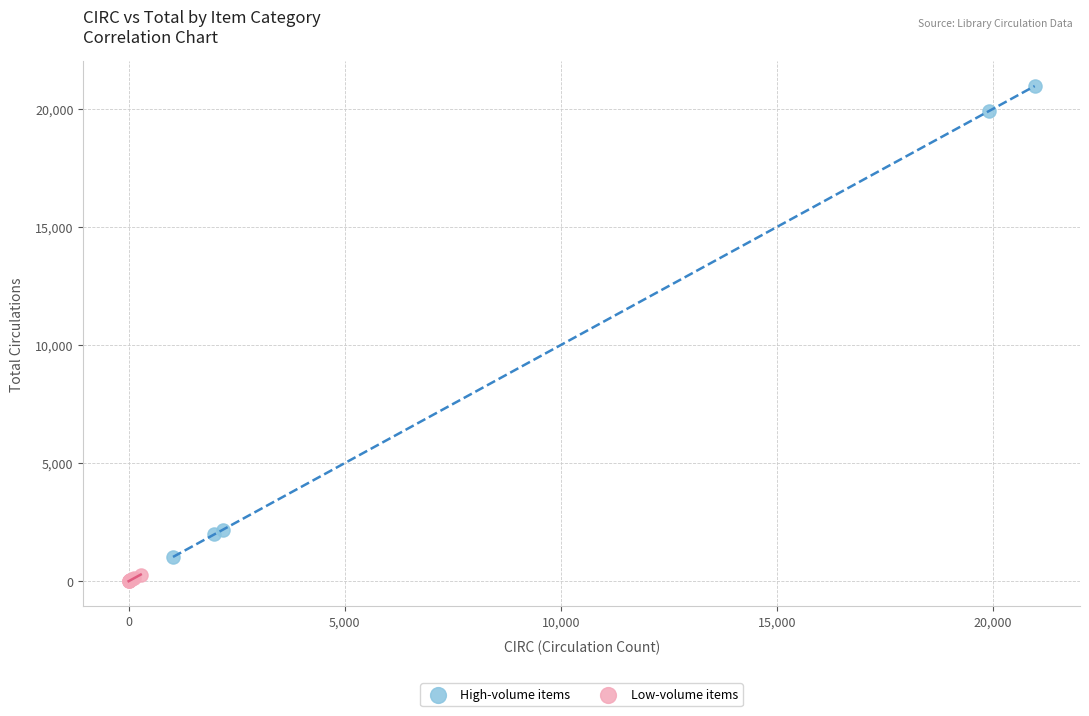

Which series contains the lowest Y value?

Low-volume items